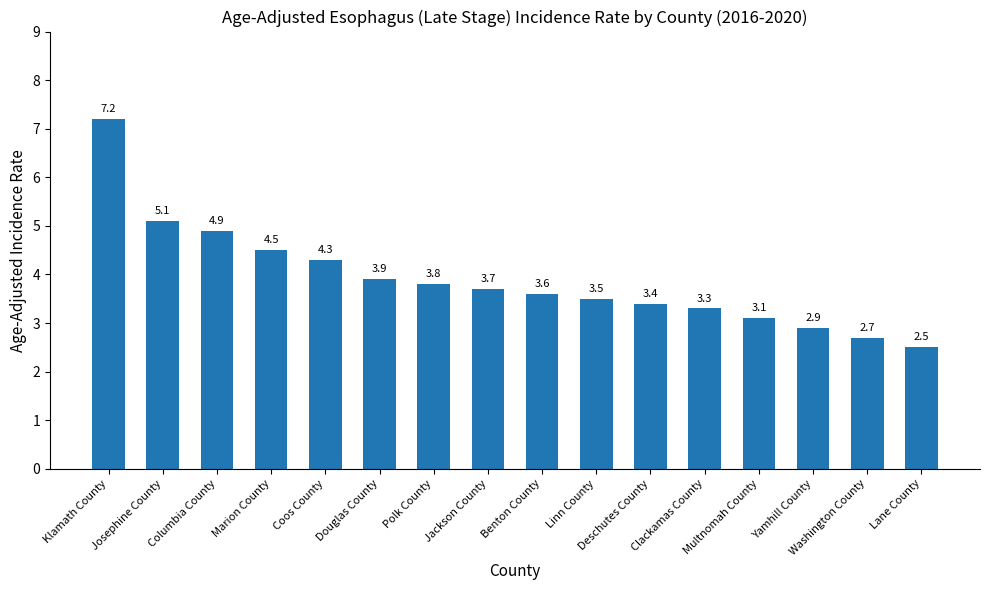

Reading left to right, transcribe all the data shown in this chart.

7.2	5.1	4.9	4.5	4.3	3.9	3.8	3.7	3.6	3.5	3.4	3.3	3.1	2.9	2.7	2.5